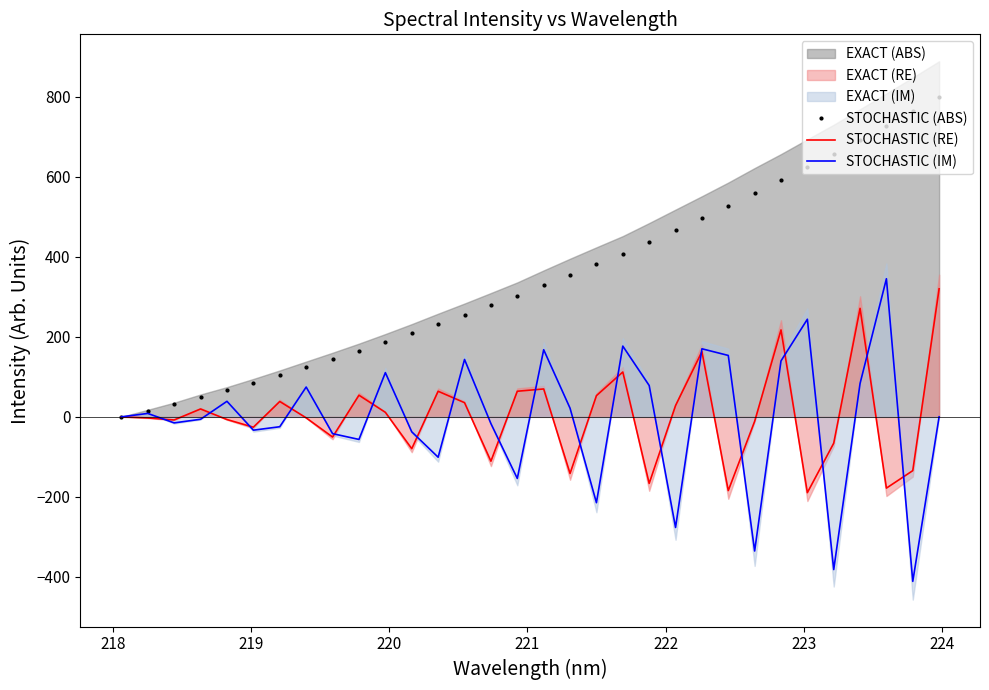

What is the lowest value of the STOCHASTIC (IM) series?

-411.3